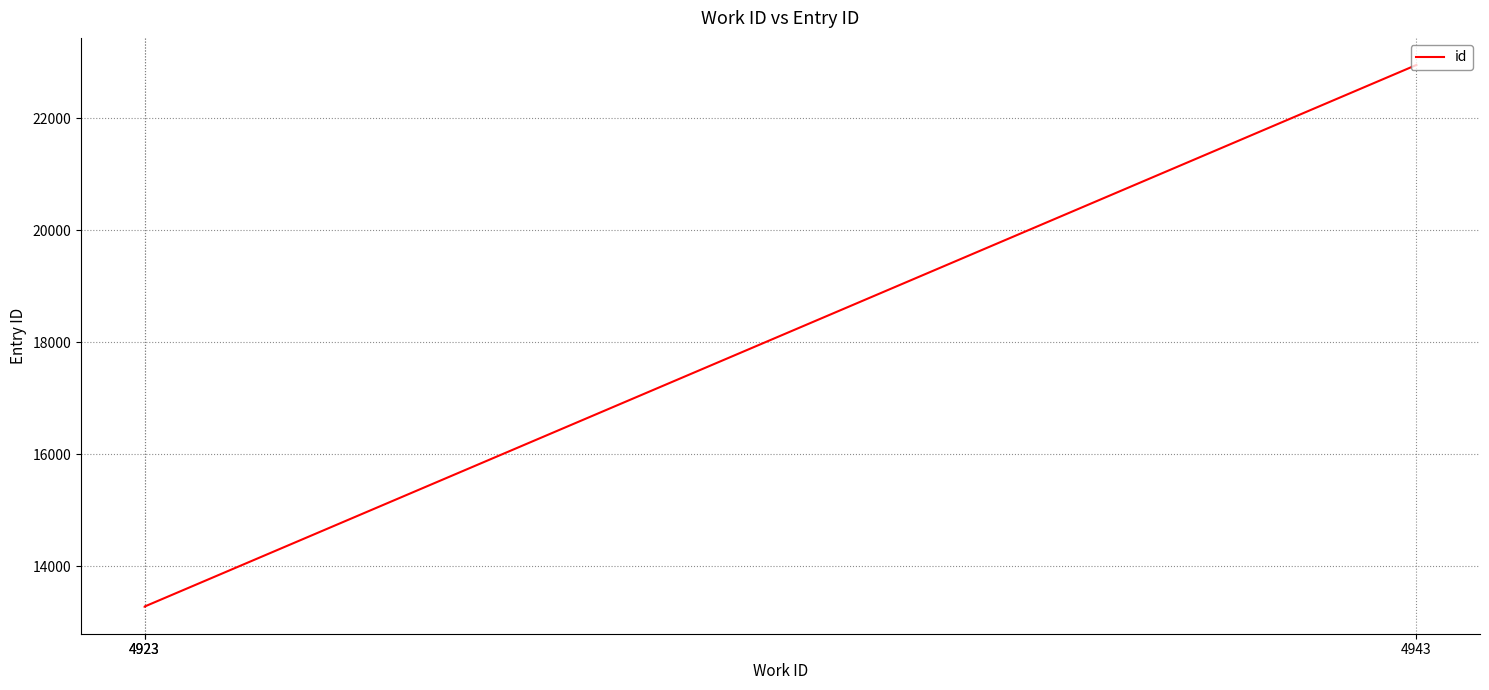

Reading left to right, what are all the values shown in this chart?

4923=13278	4923=13280	4943=22947